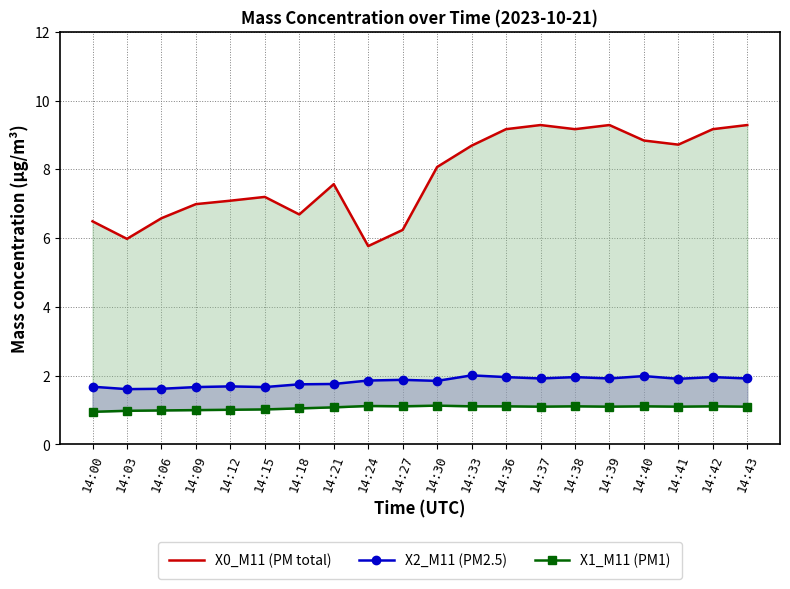

True or false: X0_M11 (PM total) has more than 2 points higher than both neighbors.

True